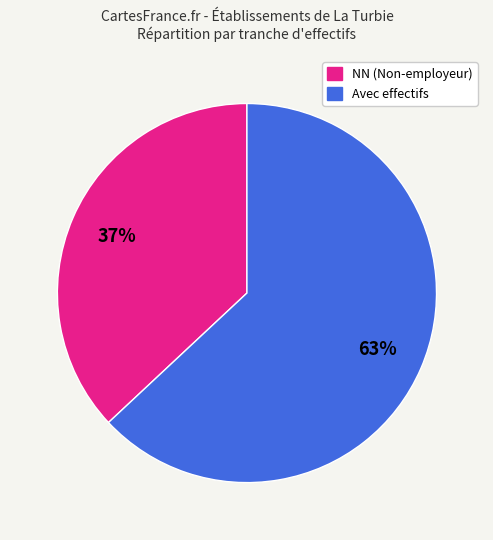

To the nearest percent, what is the average slice percentage?

50%